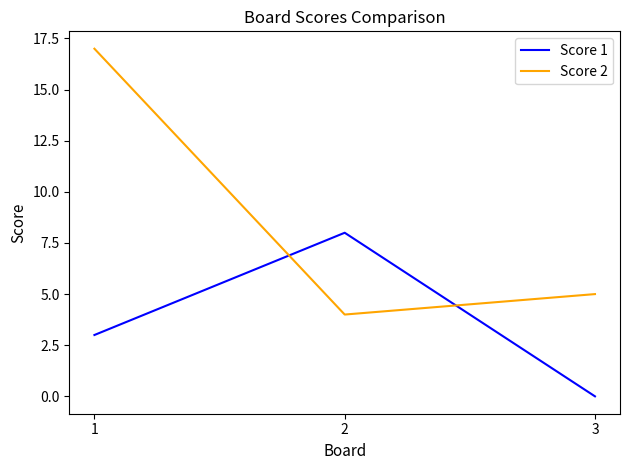

Reading left to right, transcribe all the data shown in this chart.

Score 1: 3	8	0
Score 2: 17	4	5